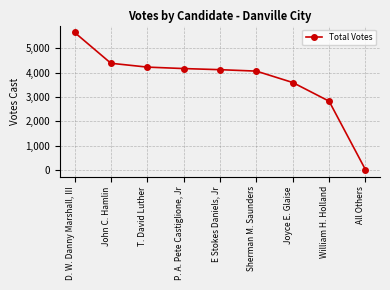

Is this an area chart (filled region under the line)?

No